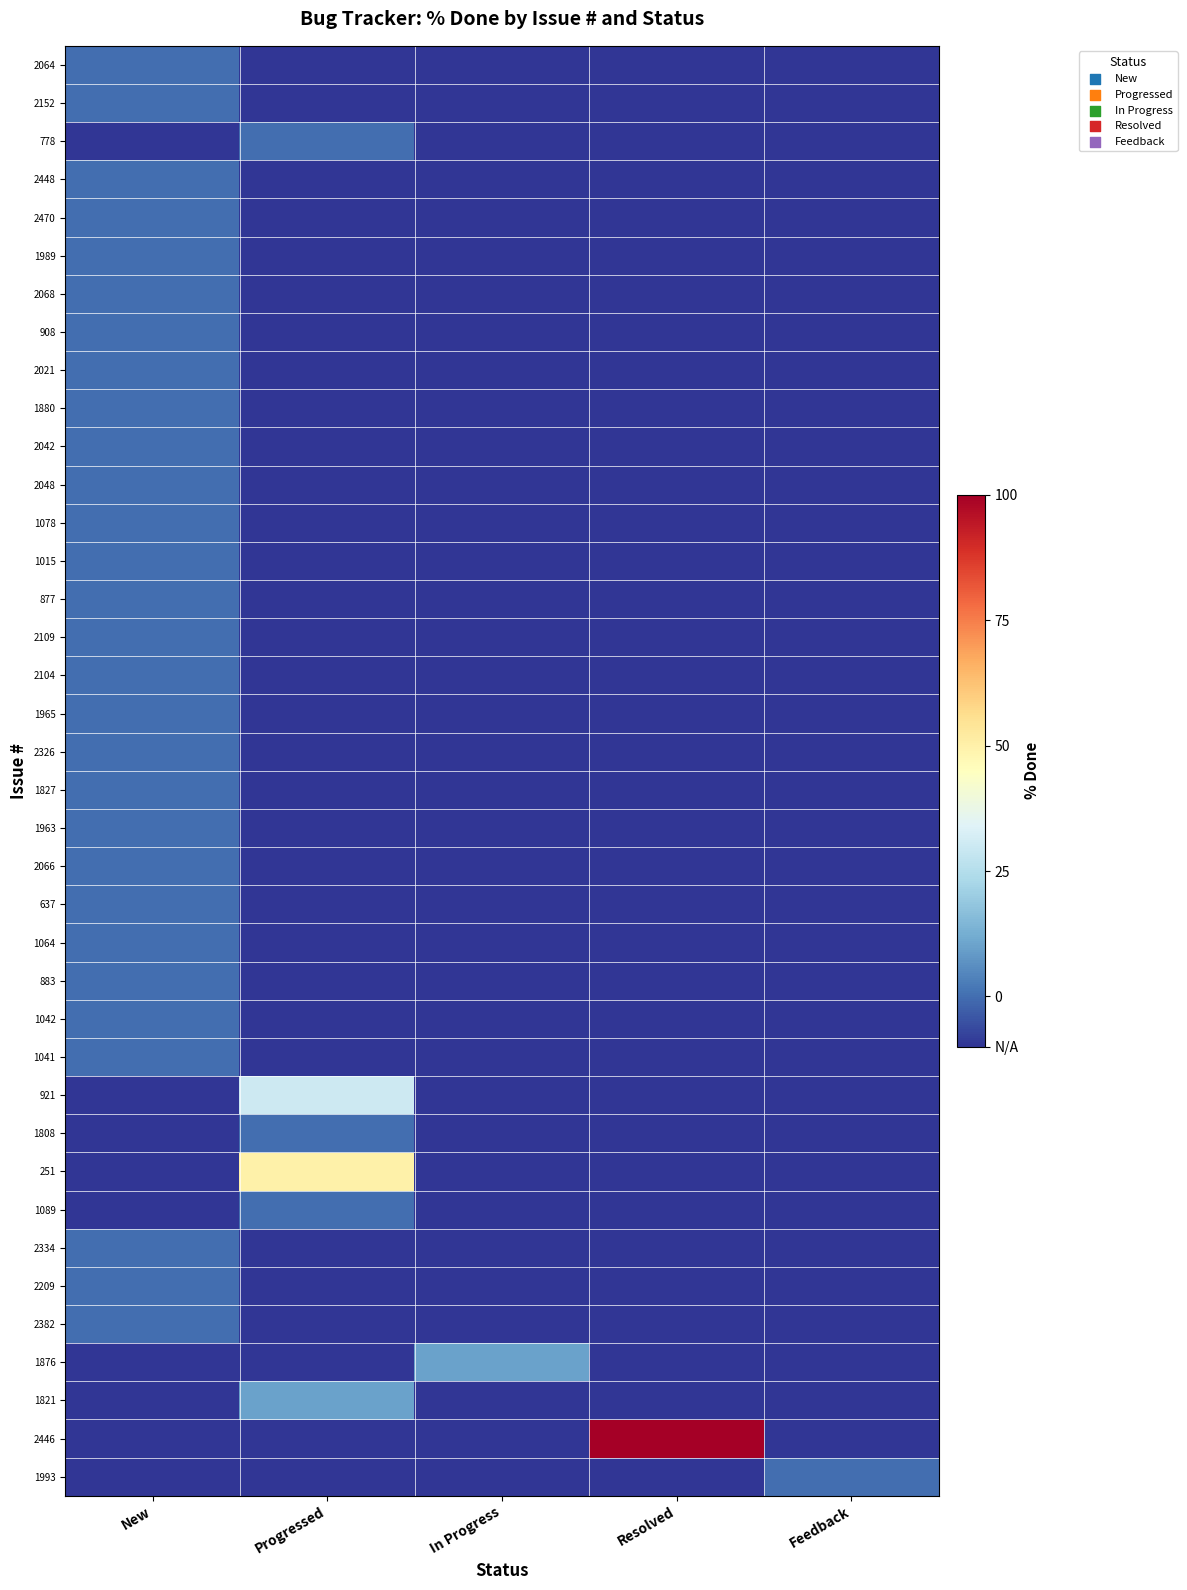

What is the maximum value shown in the chart?

100